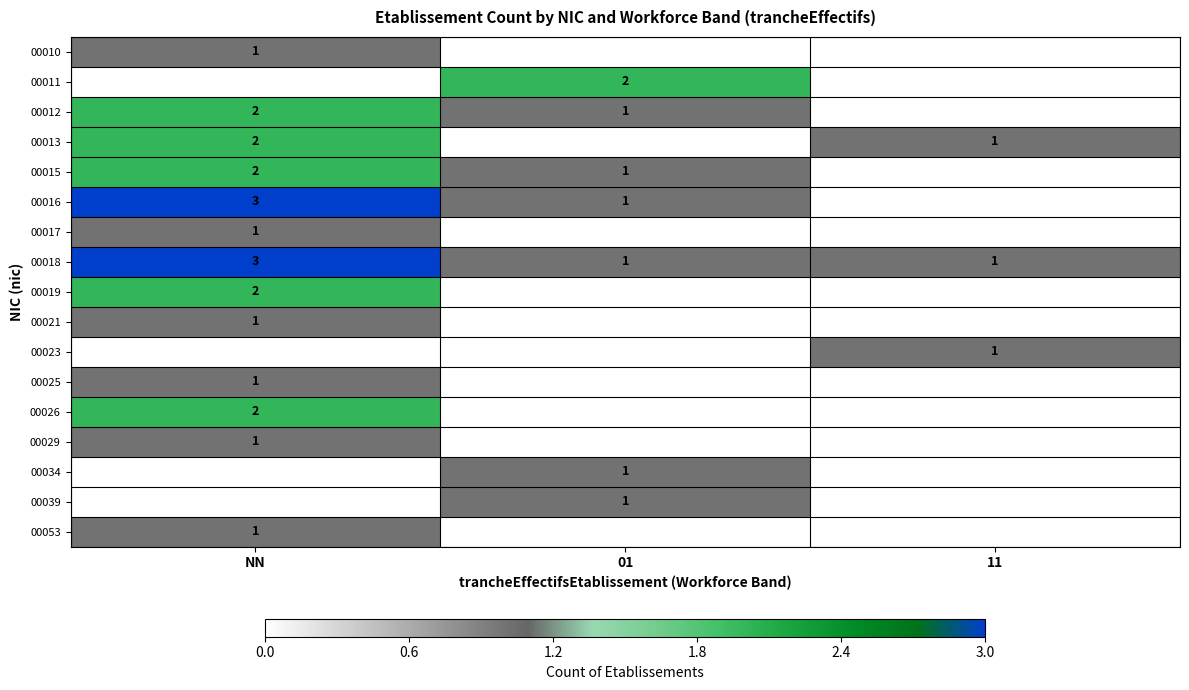

The value of 00012 at NN is 4. True or false?

False